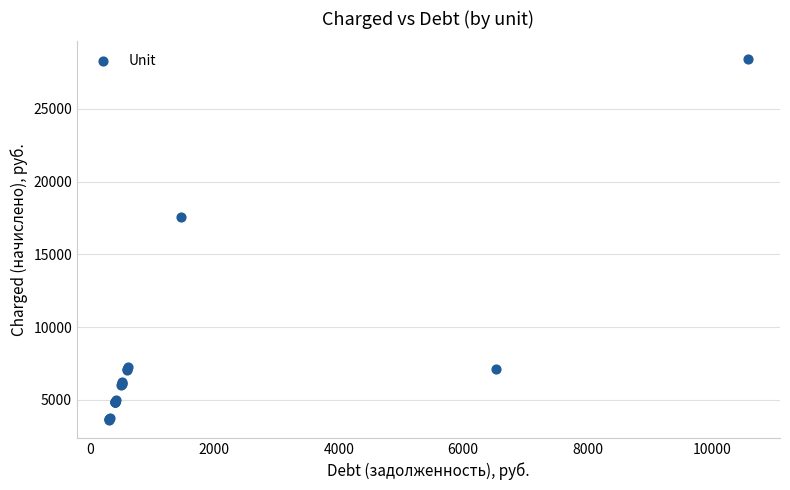

What Y value in the scatter plot is closest to 16011?

17593.8